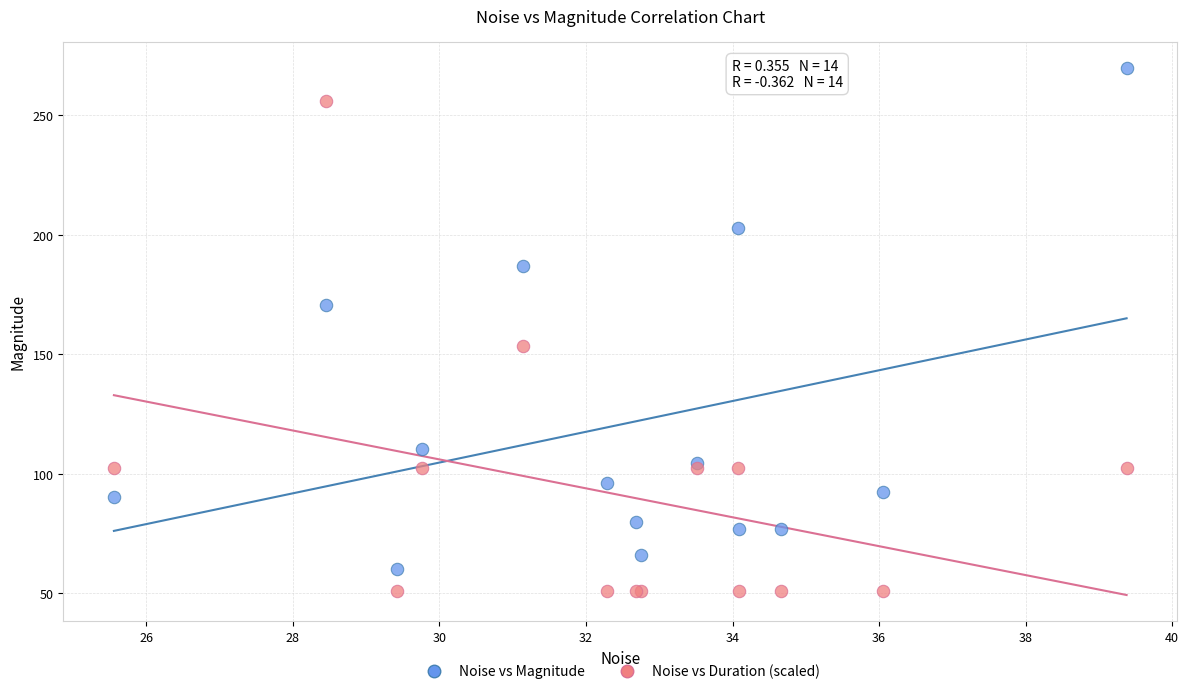

Which series reaches the maximum Y coordinate?

Noise vs Magnitude